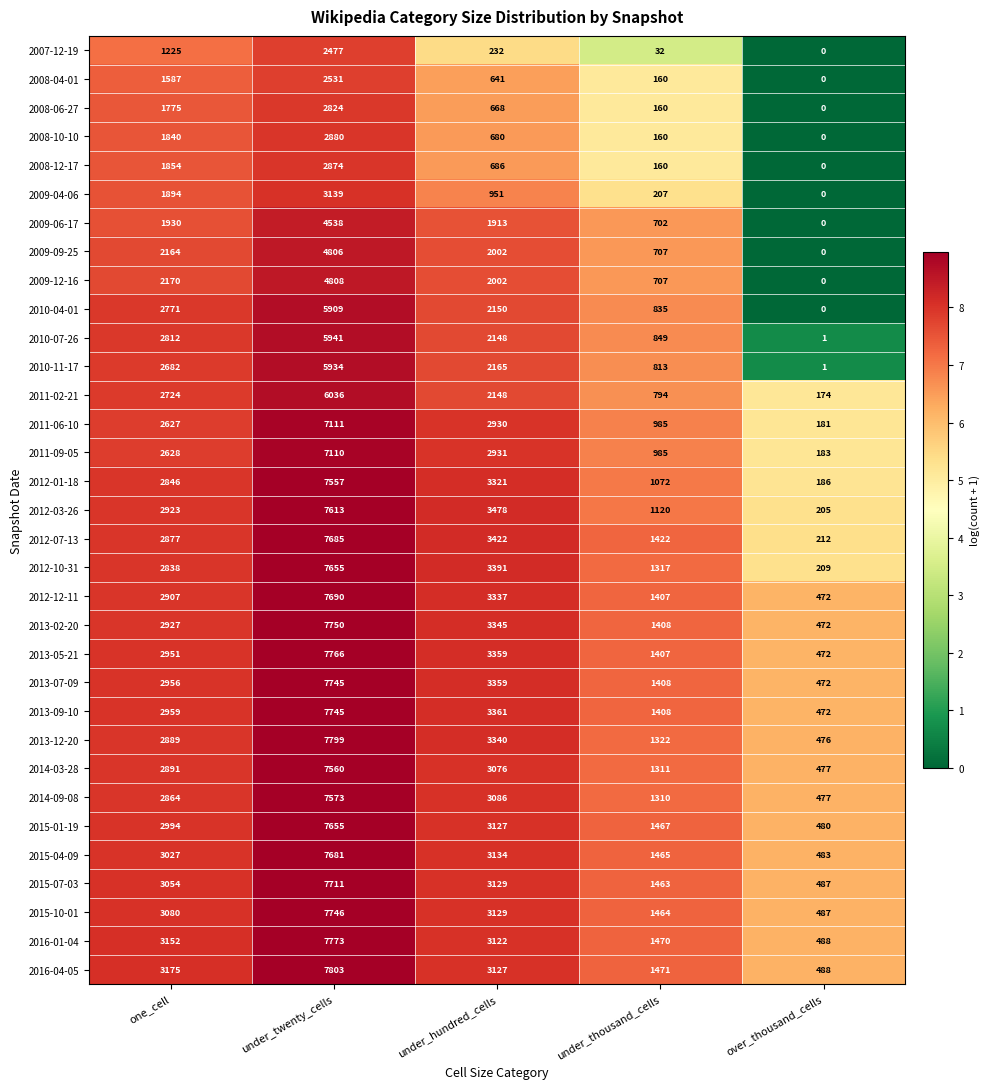

What is the difference between the second highest and second lowest values in the 2015-10-01 series?

1665